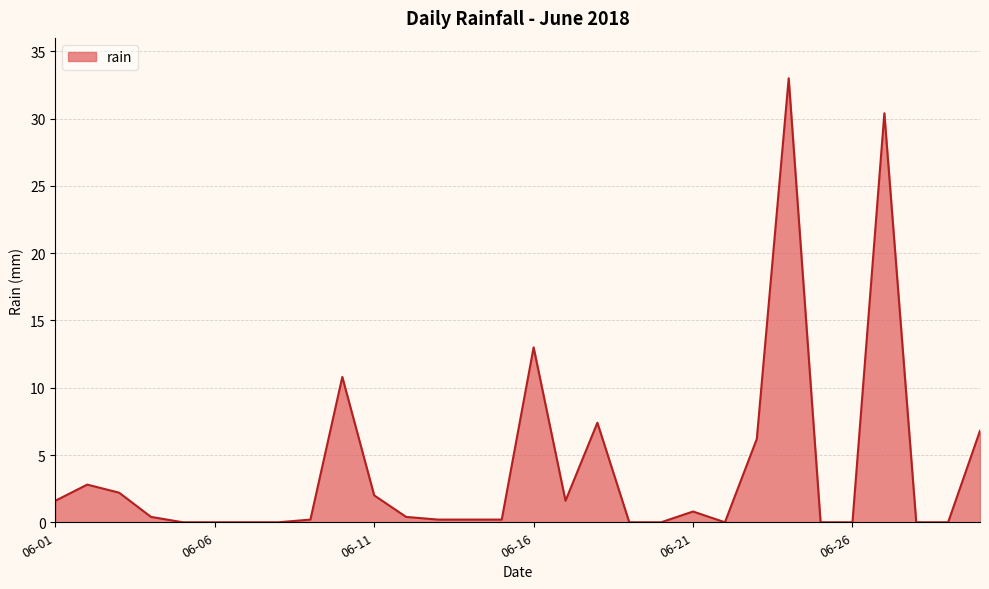

Does the chart display data point markers on the line(s)?

No